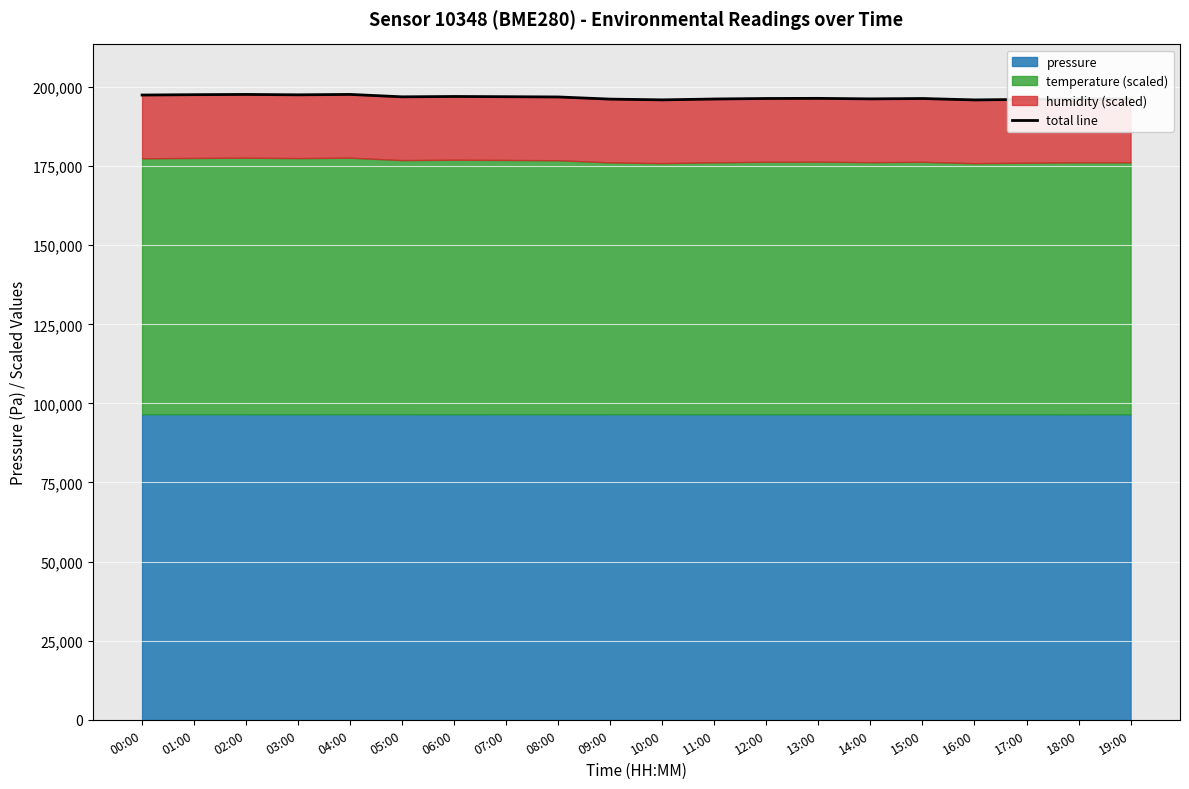

What is the label of the 3rd point from the left?

02:00